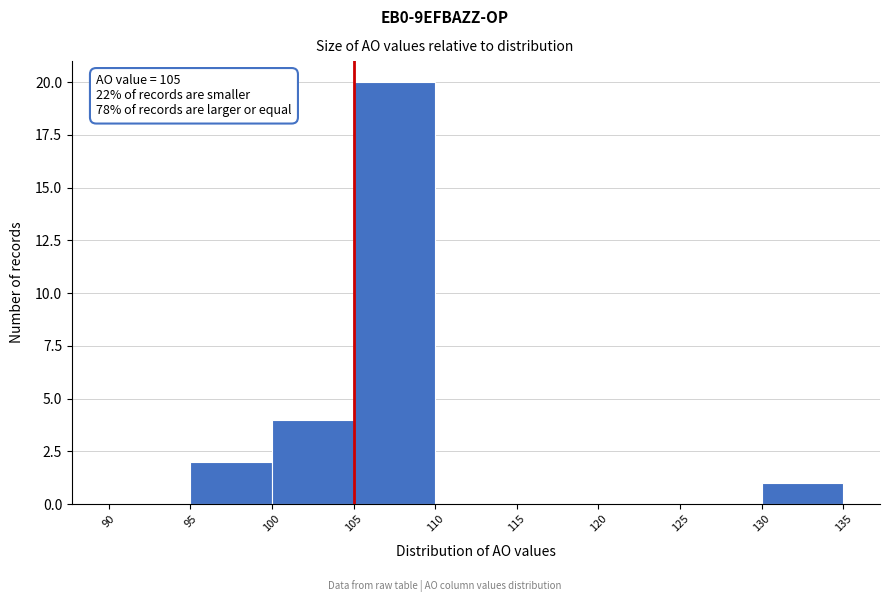

Which range on the x-axis has the tallest bar?

105 to 110